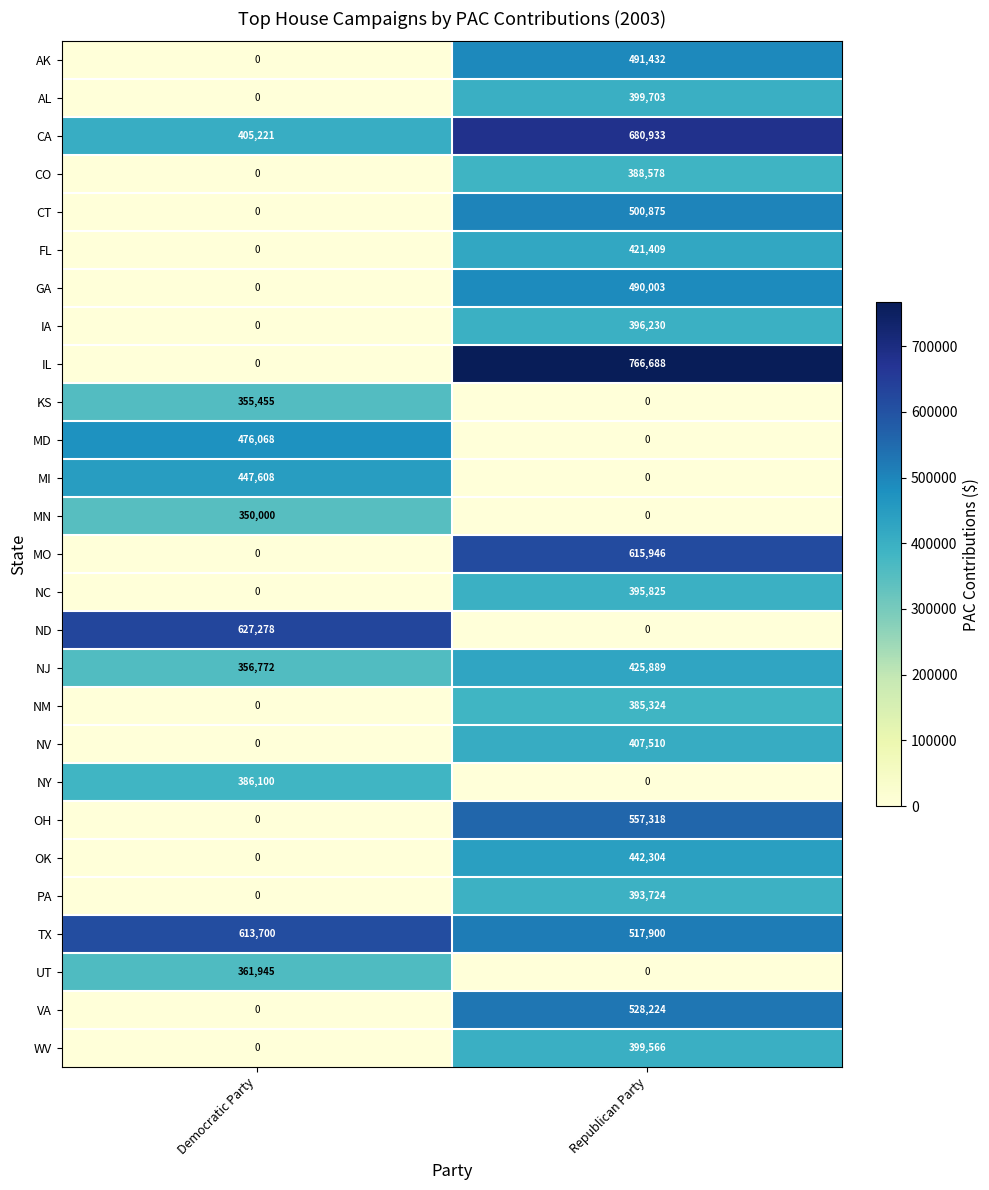

What is the sum of all AL values?

399703